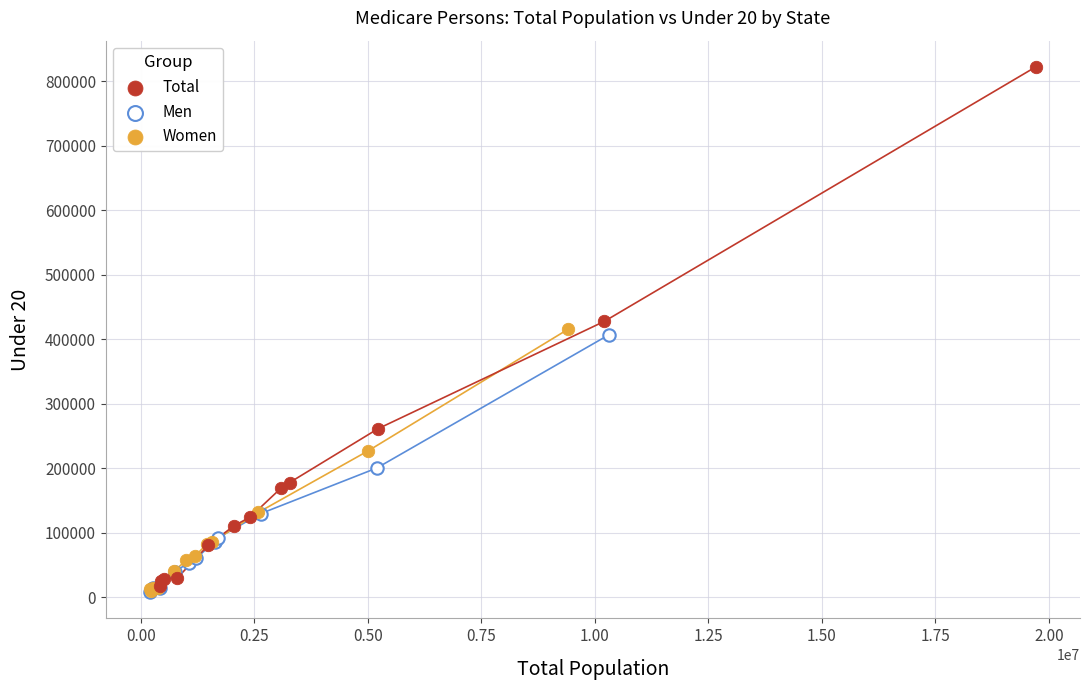

Which series contains the highest Y value?

Total